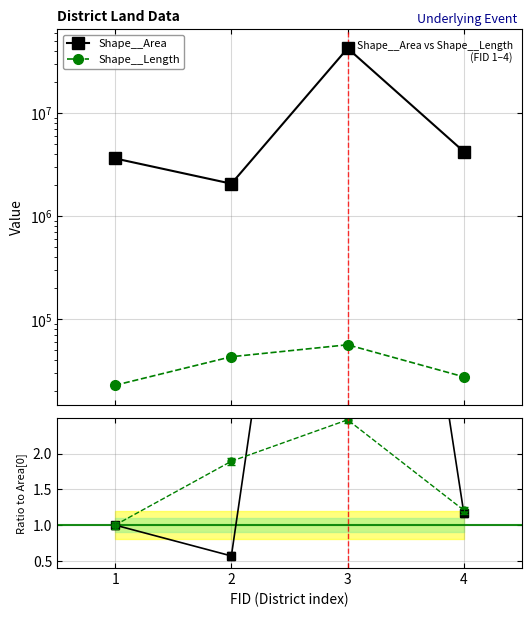

Reading right to left, transcribe all the data shown in this chart.

Shape__Area: 4252912.3	42866351.3	2078260.2	3653681.7
Shape__Length: 27730.1	56792.2	43483.0	22977.1
Area / Area[0]: 1.2	11.7	0.6	1.0
Length / Length[0]: 1.2	2.5	1.9	1.0